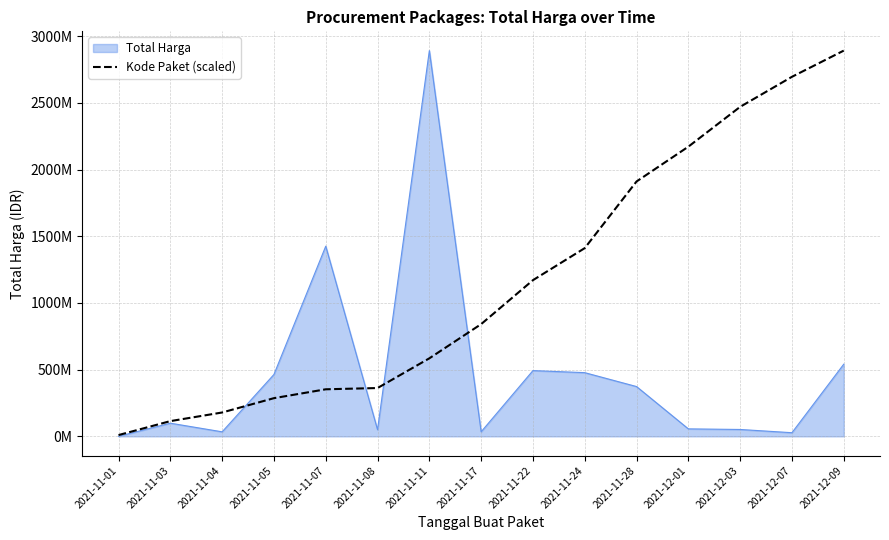

What is the greatest value displayed?

2892122000.0